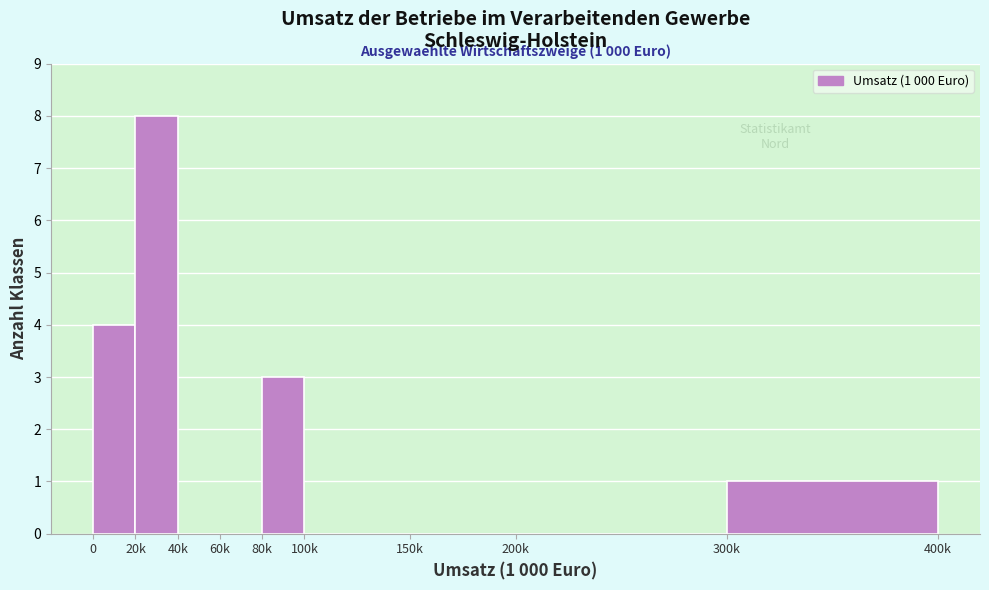

Reading left to right, what are all the values shown in this chart?

0=4	20k=8	40k=0	60k=0	80k=3	100k=0	150k=0	200k=0	300k=1